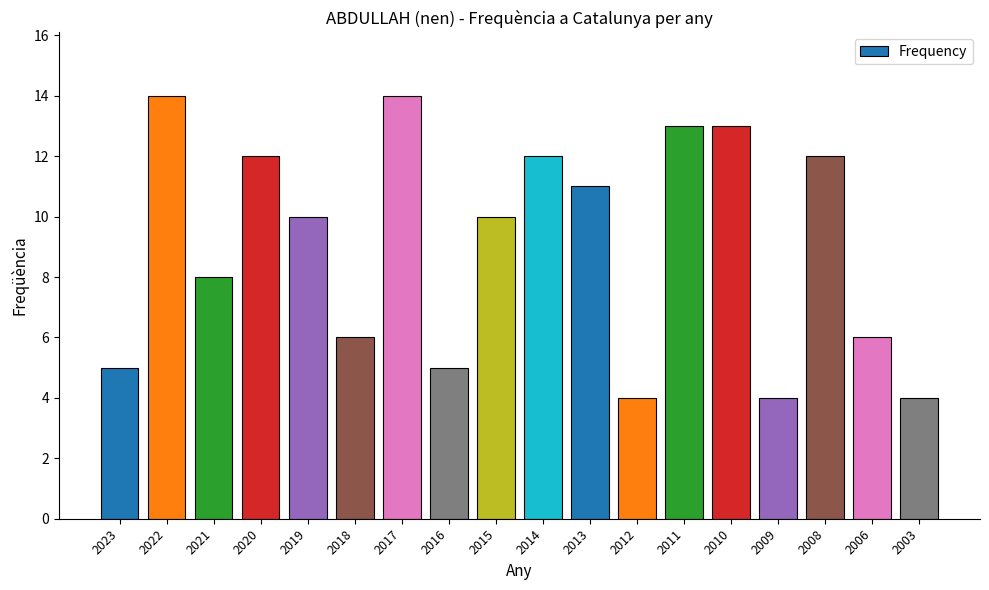

What is the value of the 2nd bar from the left?

14